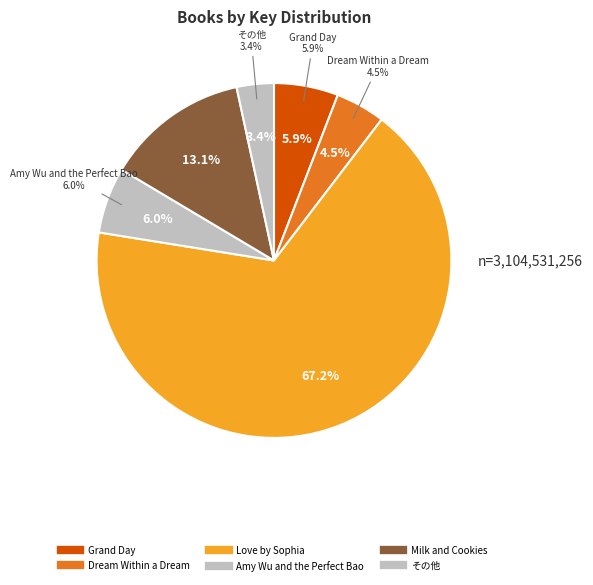

Does any single category account for the majority?

Yes